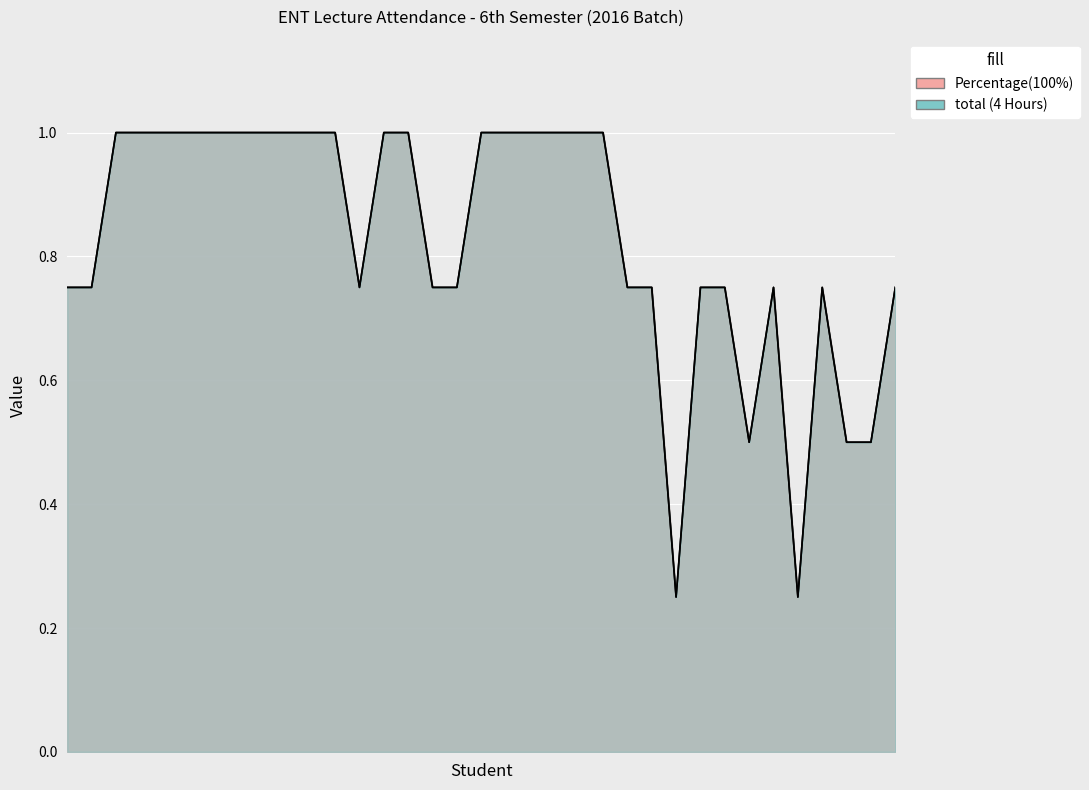

Count the total (4 Hours) values in the range 0 to 1.

35